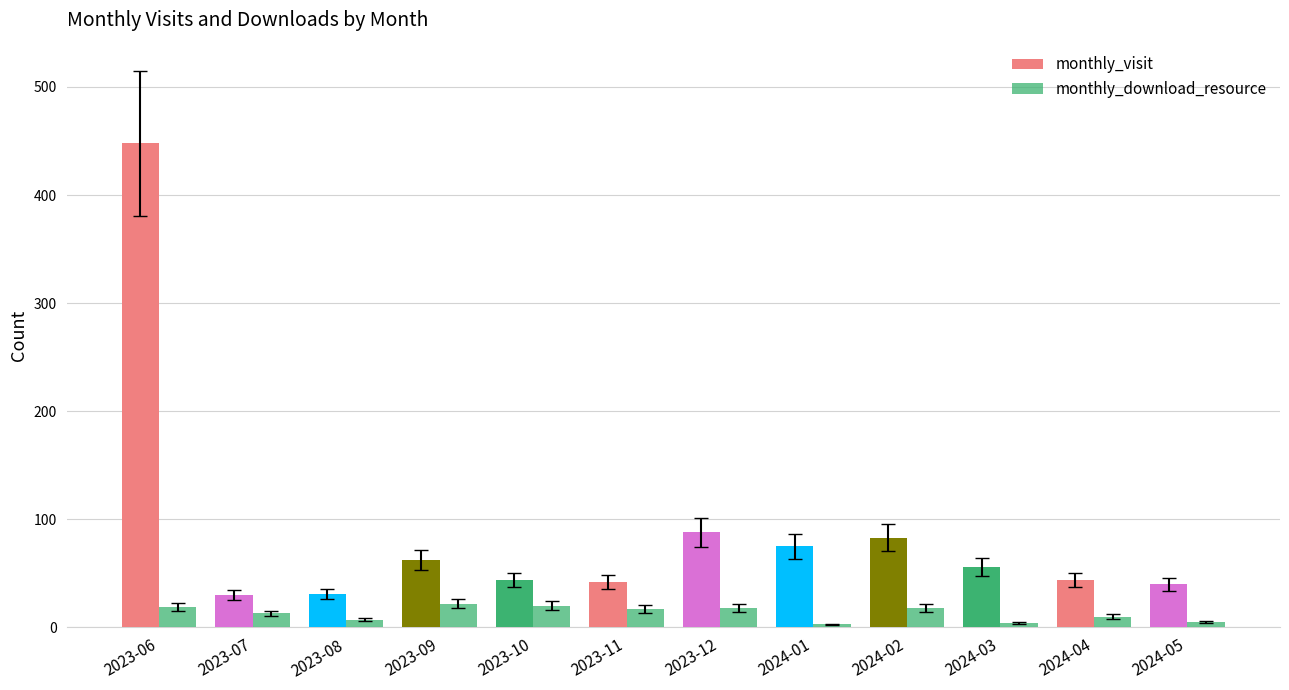

What is the label of the 10th bar from the right?

2023-08